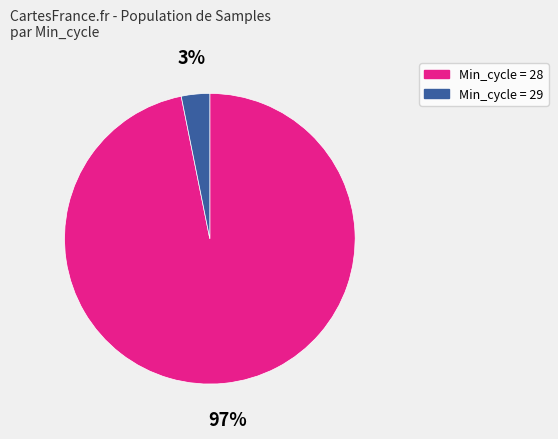

To the nearest percent, what is the average slice percentage?

50%